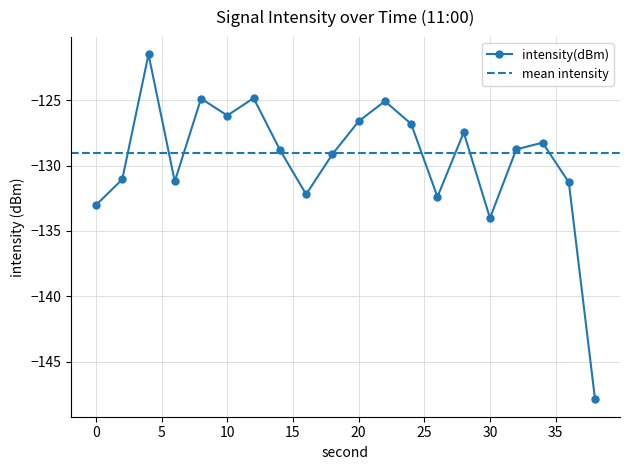

True or false: the data has more than 0 interior local peaks.

True